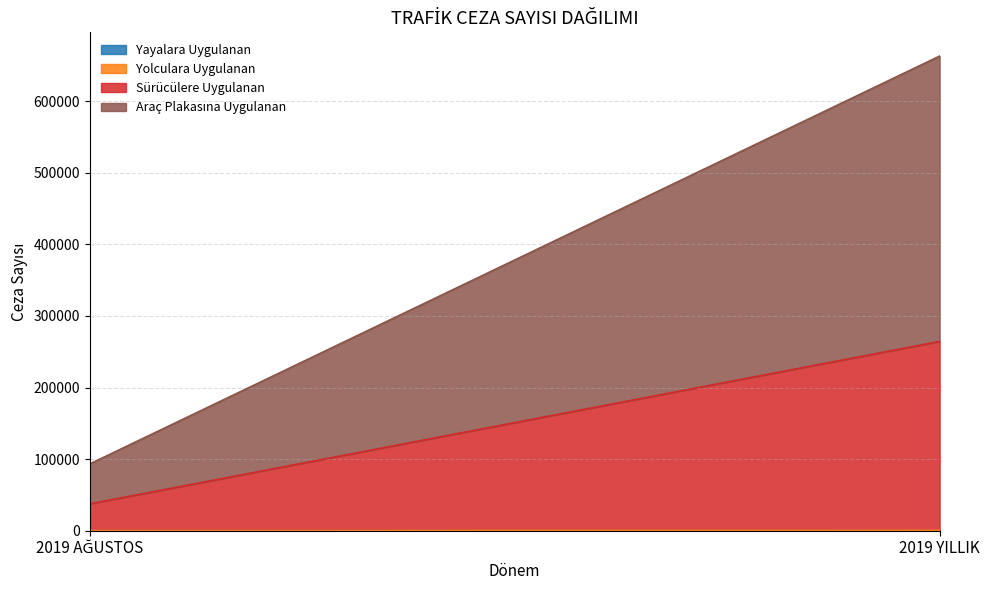

Rank the series at 2019 AĞUSTOS from lowest to highest value.

Yayalara Uygulanan, Yolculara Uygulanan, Sürücülere Uygulanan, Araç Plakasına Uygulanan